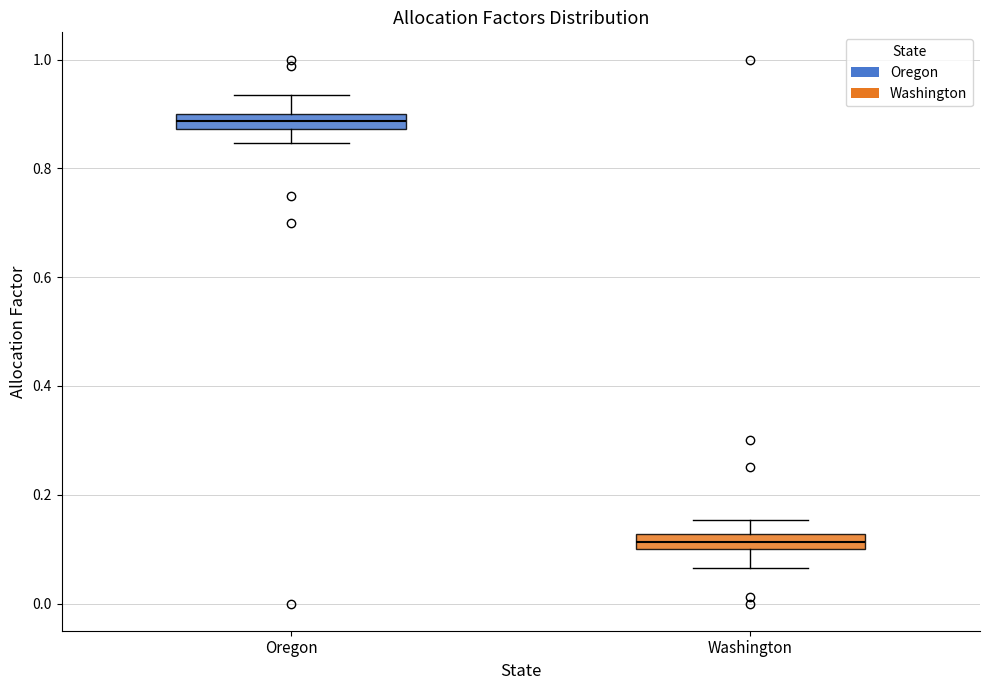

Where does the lower whisker of the box for Oregon end on the y-axis? The values are not printed on the chart, so give them approximately, as read against the axis.

0.84